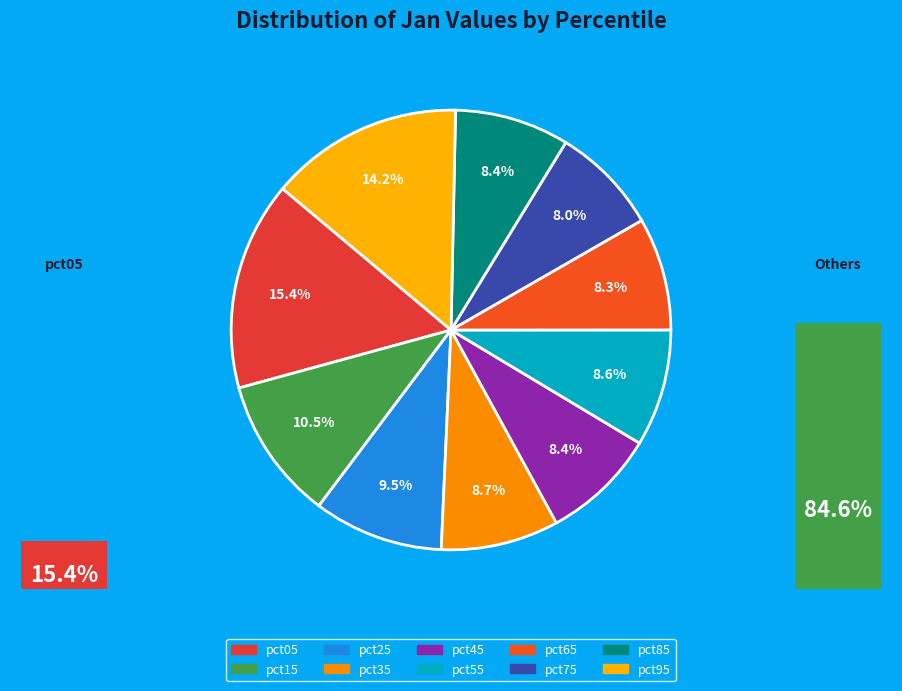

Rank the categories by value from highest to lowest.

pct05, pct95, pct15, pct25, pct35, pct55, pct45, pct85, pct65, pct75